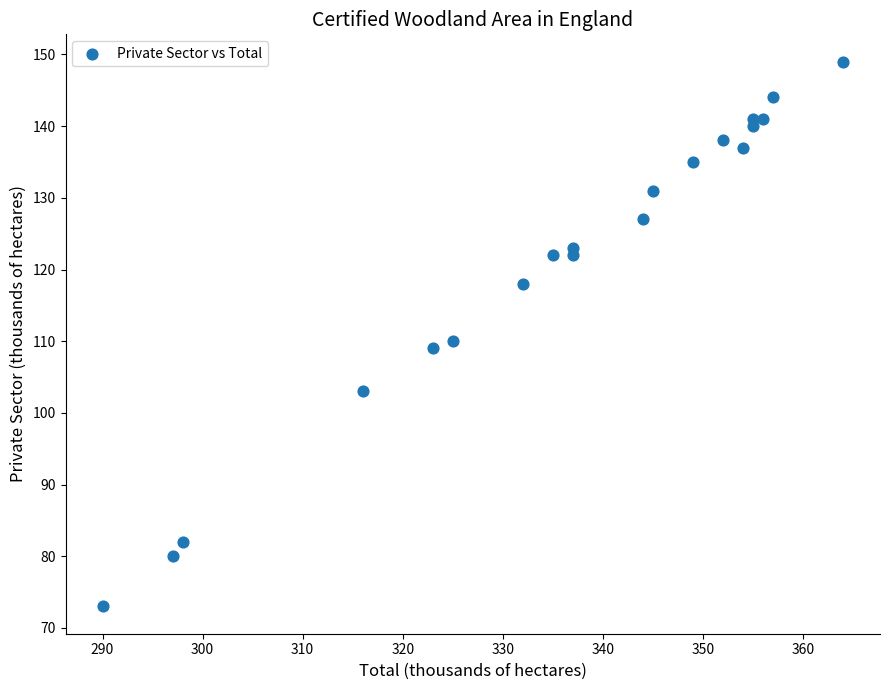

What Y value in the scatter plot is closest to 111?

110